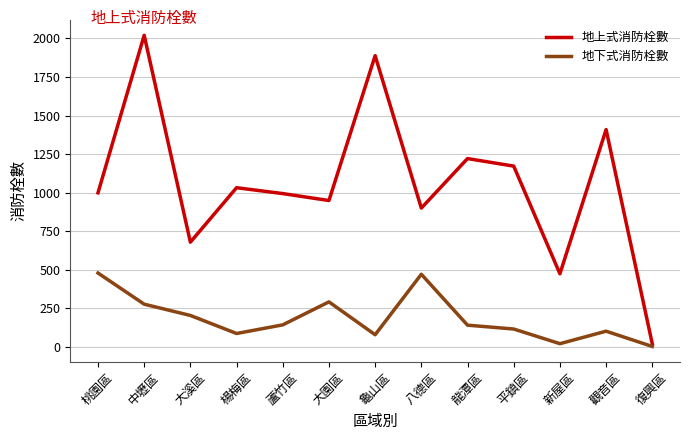

At which category does the chart reach its peak across all series?

中壢區